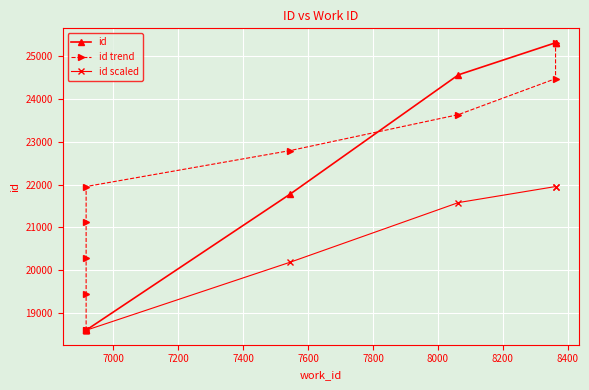

Reading left to right, extract all data points from this chart.

id: 18594.0	18595.0	18596.0	18597.0	18598.0	21780.0	24569.0	25319.0	25320.0
id trend: 18594.0	19434.8	20275.5	21116.2	21957.0	22797.8	23638.5	24479.2	25320.0
id scaled: 18594.0	18594.5	18595.0	18595.5	18596.0	20187.0	21581.5	21956.5	21957.0